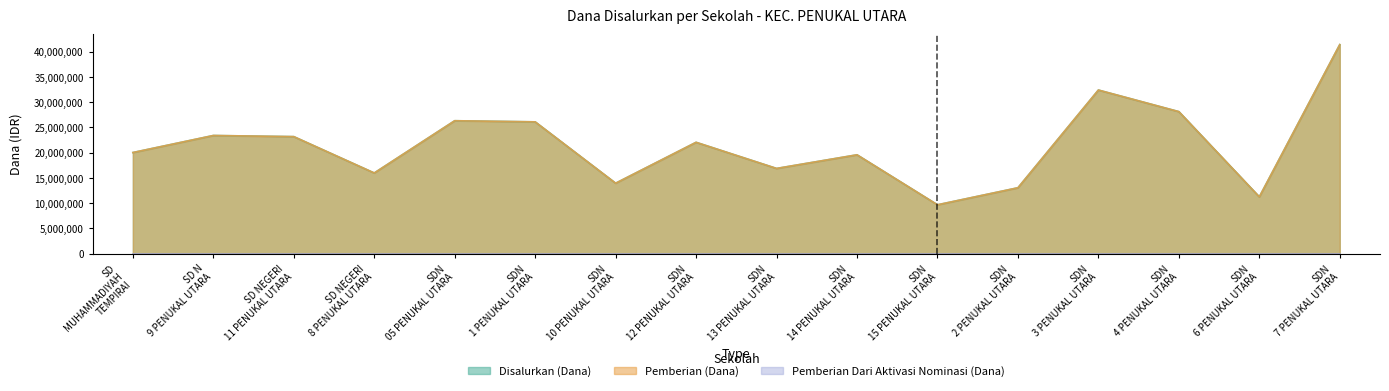

At which category is the sum across all series the highest?

SDN 7 PENUKAL UTARA